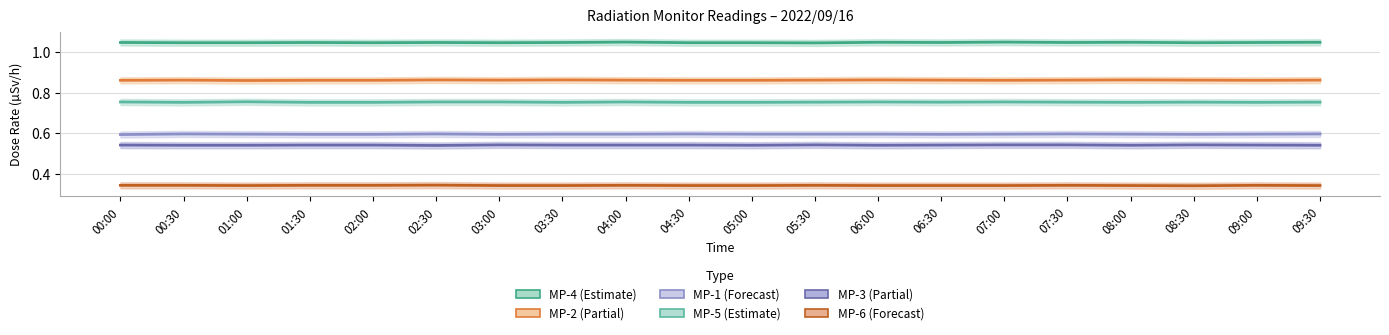

What value does the MP-3 series have at 03:30?

0.5